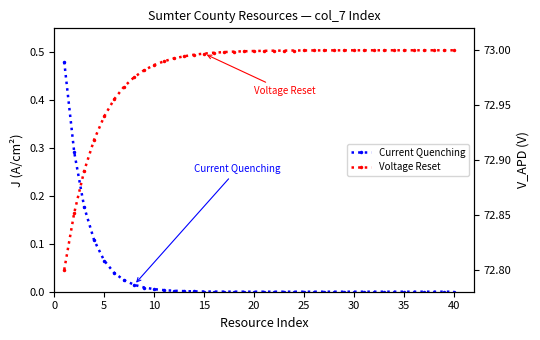

True or false: Voltage Reset and Current Quenching cross at least once.

False